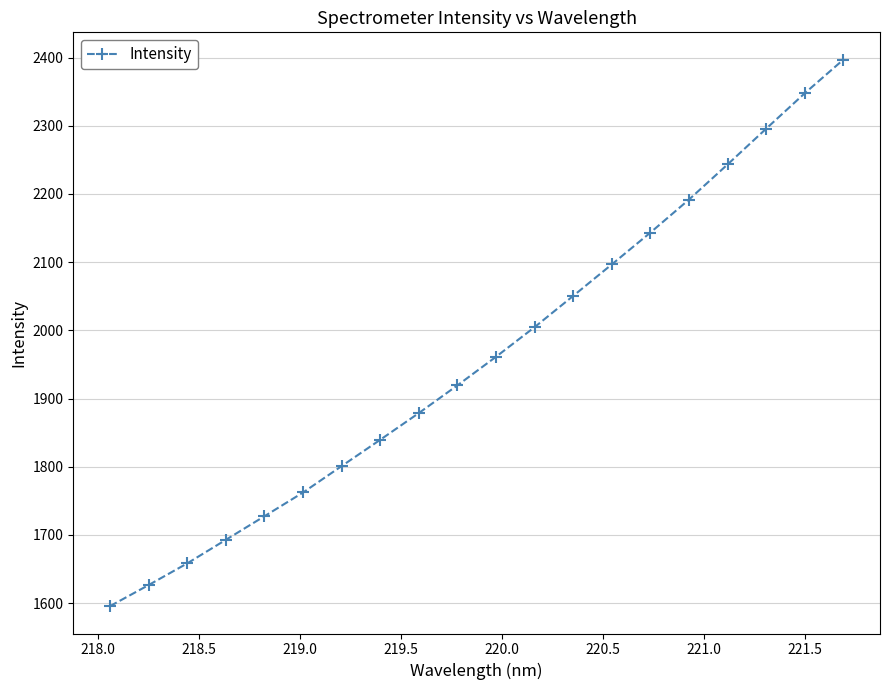

Reading right to left, transcribe all the data shown in this chart.

2397.0	2347.7	2295.7	2243.4	2191.9	2143.4	2096.8	2050.6	2004.8	1961.3	1919.4	1878.7	1839.6	1801.0	1762.2	1727.4	1692.8	1658.2	1626.4	1595.5